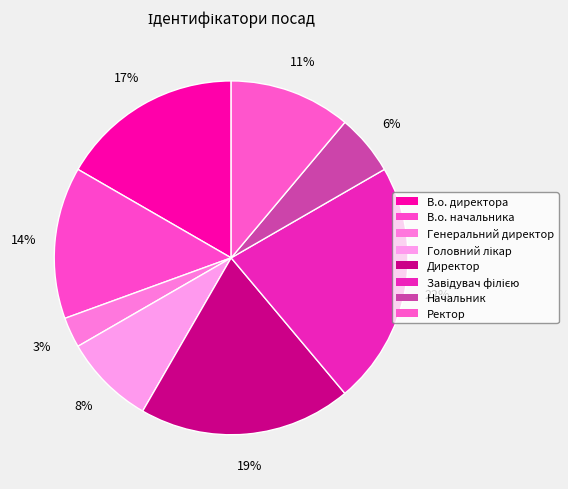

Count the number of slices in the pie.

8